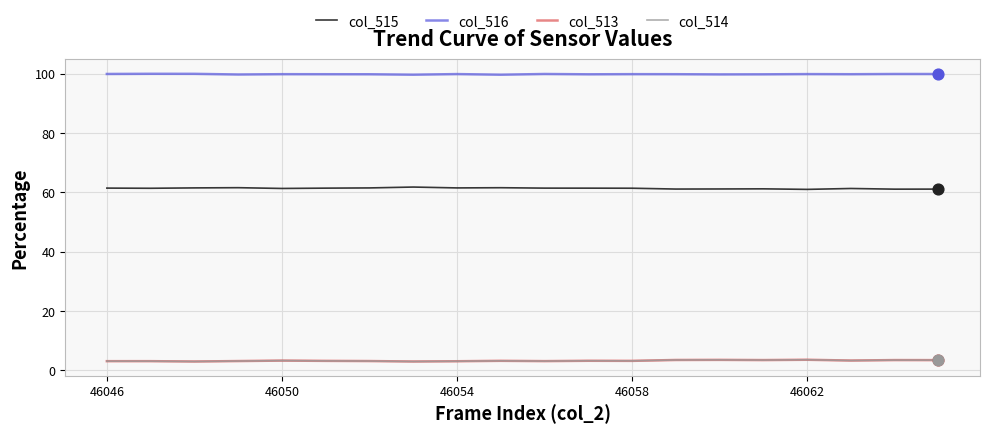

Which series has the largest total across all categories?

col_516